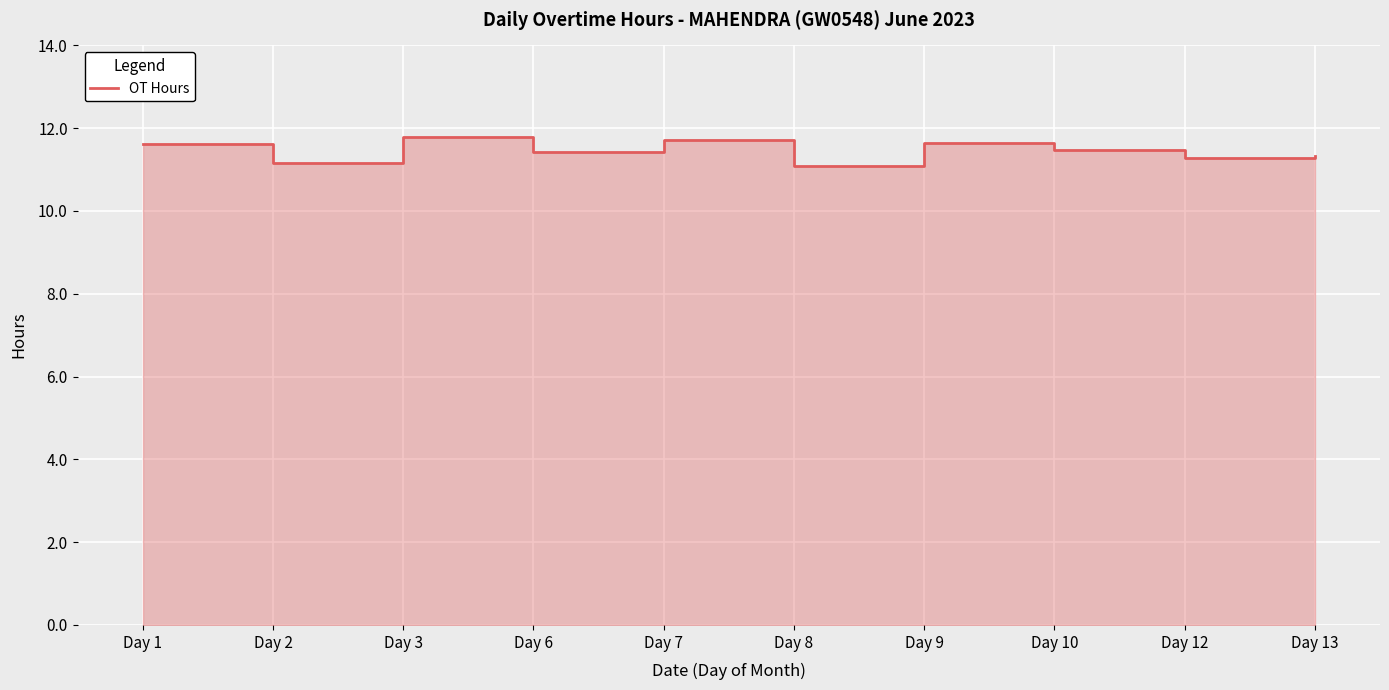

At which category does the chart reach its peak across all series?

Day 3